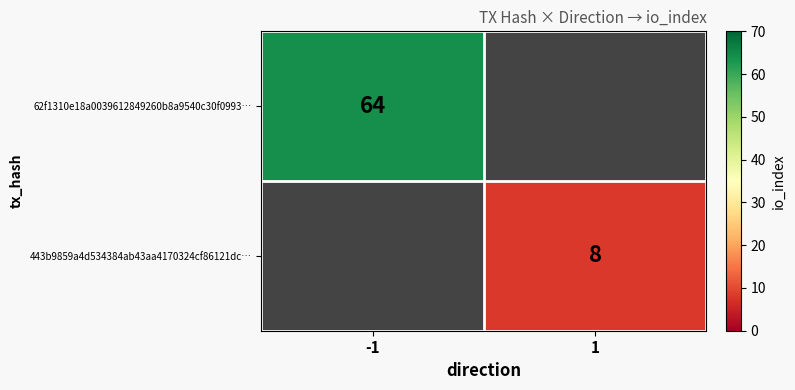

The value of 443b9859a4d534384ab43aa4170324cf86121dc… at 1 is 2. True or false?

False